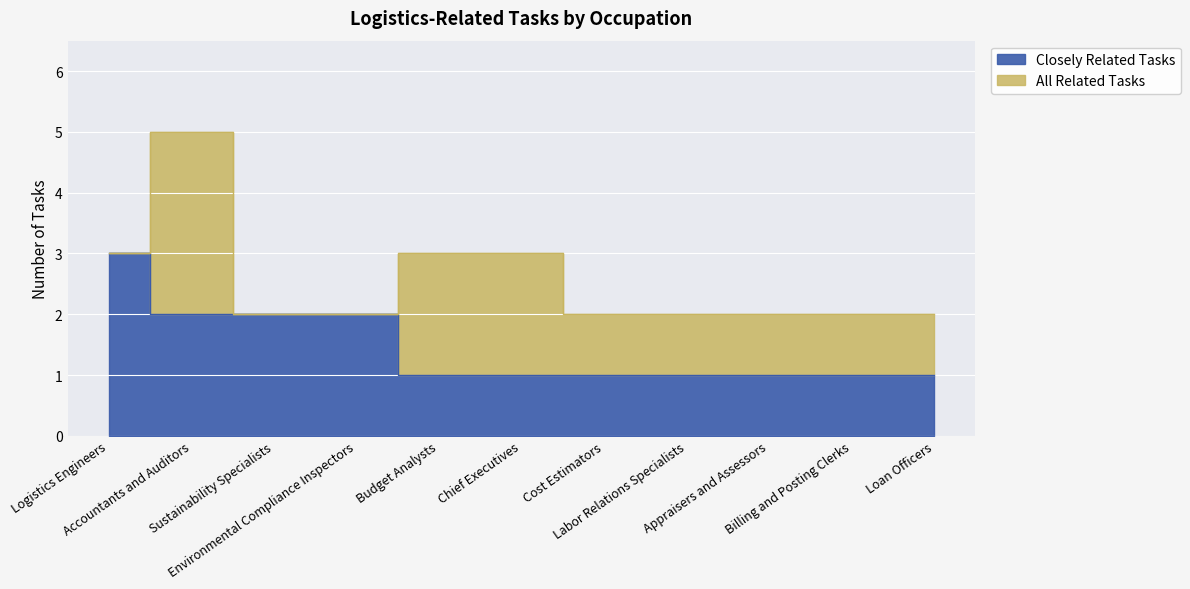

Reading left to right, extract all data points from this chart.

Closely Related Tasks: 3	2	2	2	1	1	1	1	1	1	1
All Related Tasks: 3	5	2	2	3	3	2	2	2	2	2